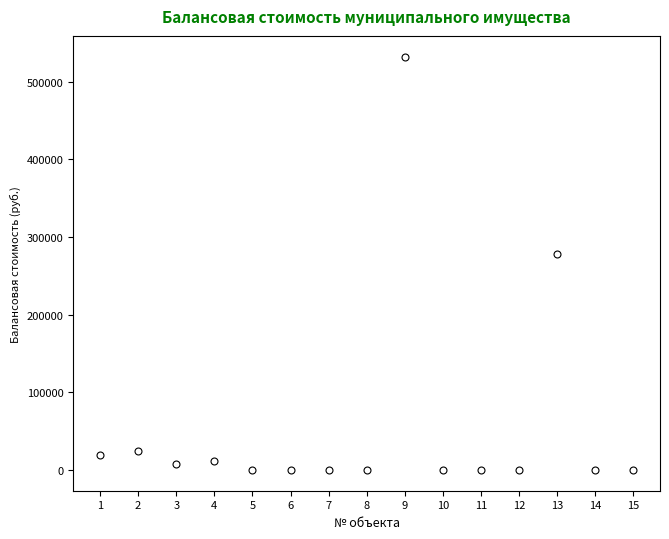

Does the chart display data point markers on the line(s)?

Yes